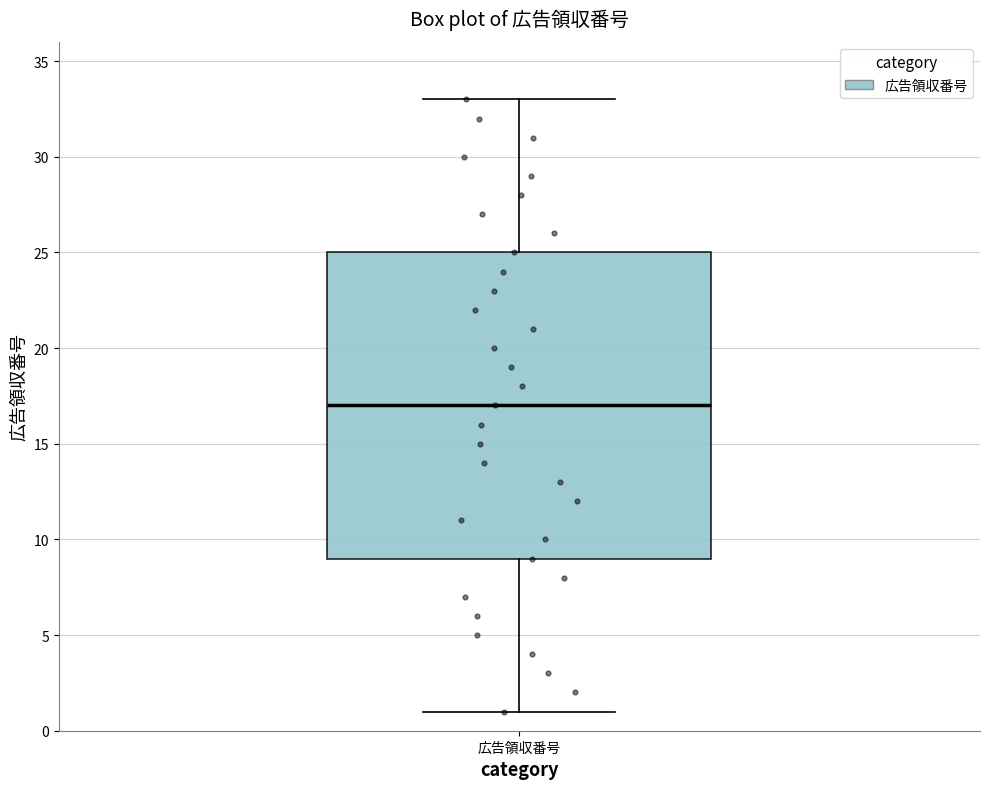

Read this box plot against the y-axis: the position of the median line, the range covered by the box, and the ends of both whiskers. The values are not printed on the chart, so give them approximately, as read against the axis.

median 17, box 9 to 25, whiskers 1 to 33